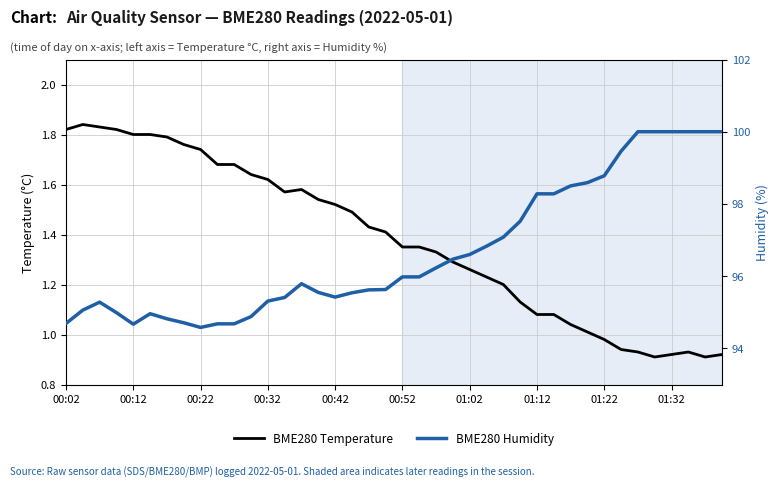

What is the greatest value displayed?

100.0